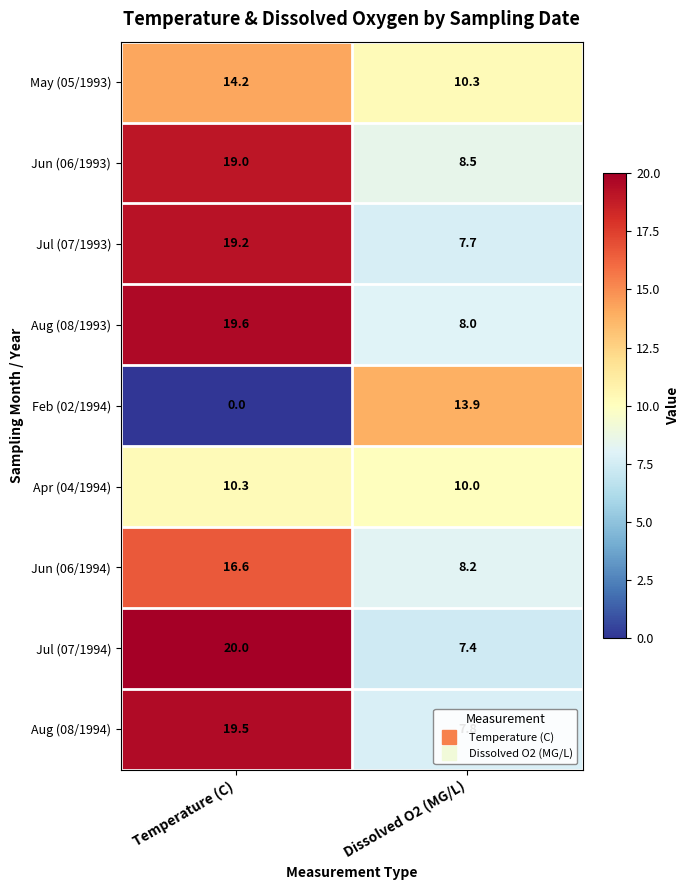

What is the sum of all Feb (02/1994) values?

13.9